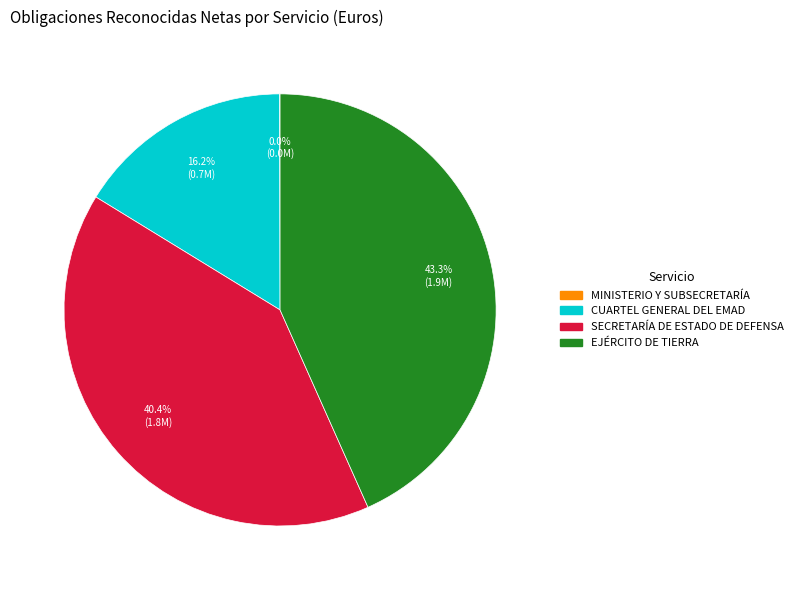

True or false: CUARTEL GENERAL DEL EMAD accounts for 30% of the total.

False